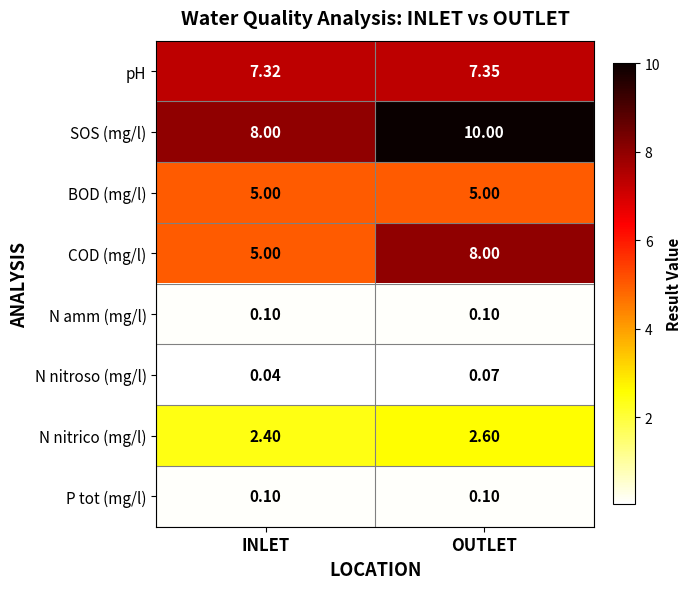

Which series has the largest range (max minus min)?

COD (mg/l)